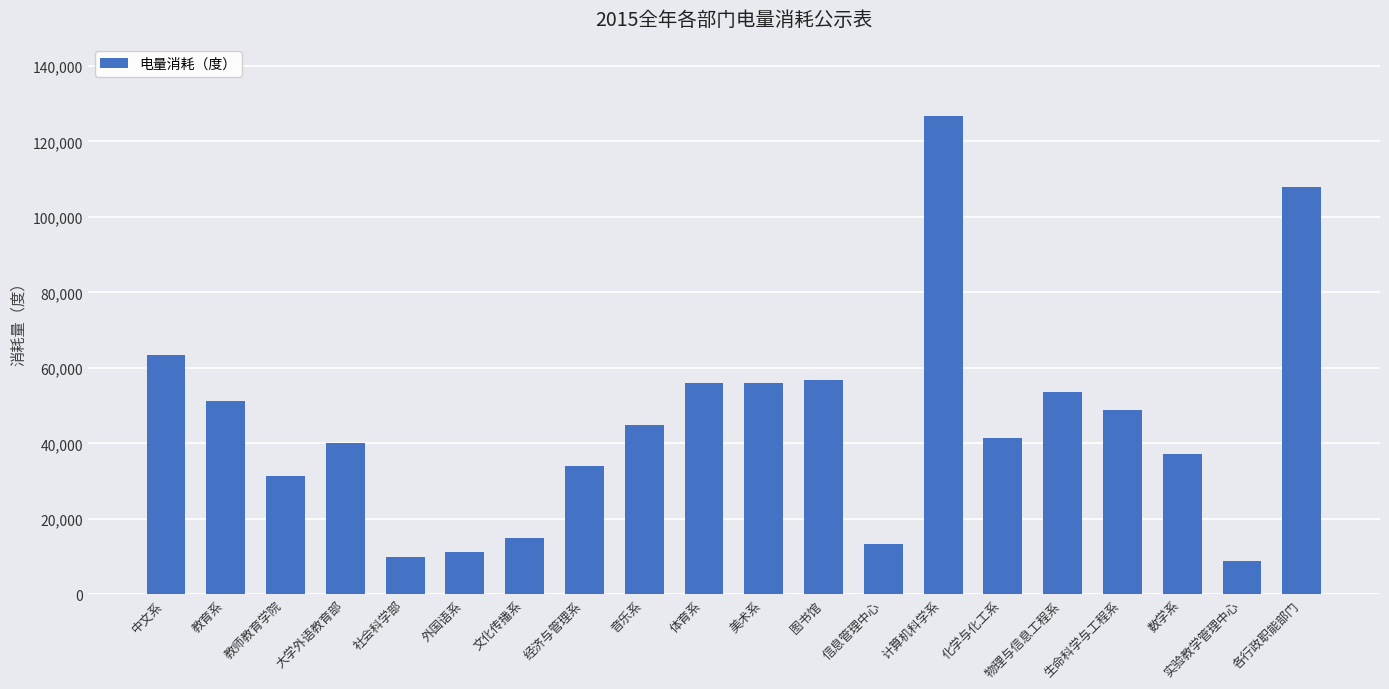

The value at 体育系 is 56016. True or false?

True